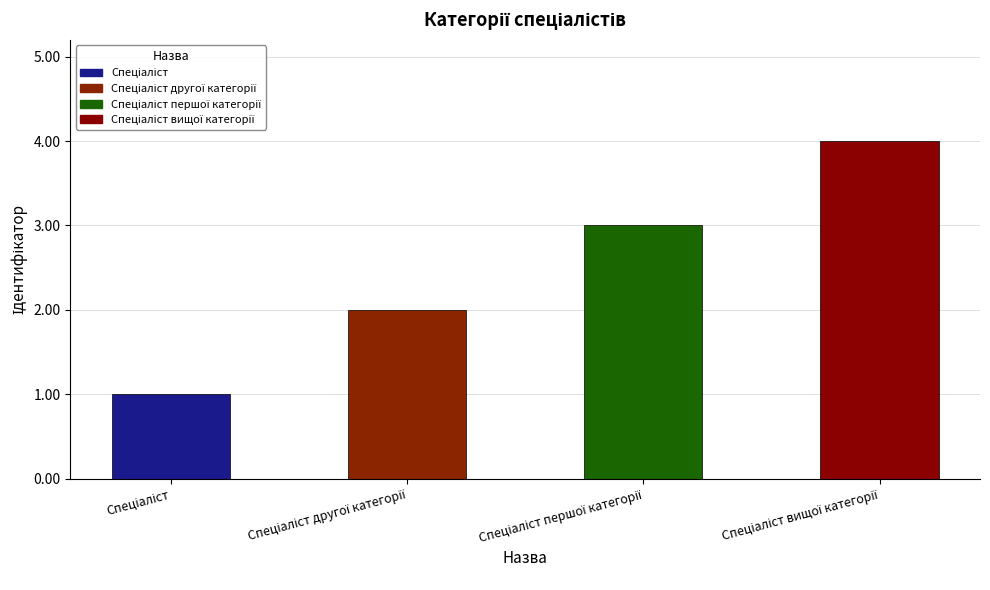

What is the sum of all values?

10